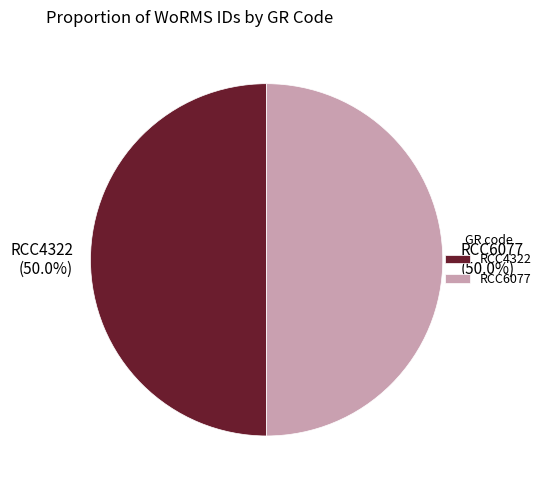

What is the ratio of the value at RCC6077 to the value at RCC4322?

1.0